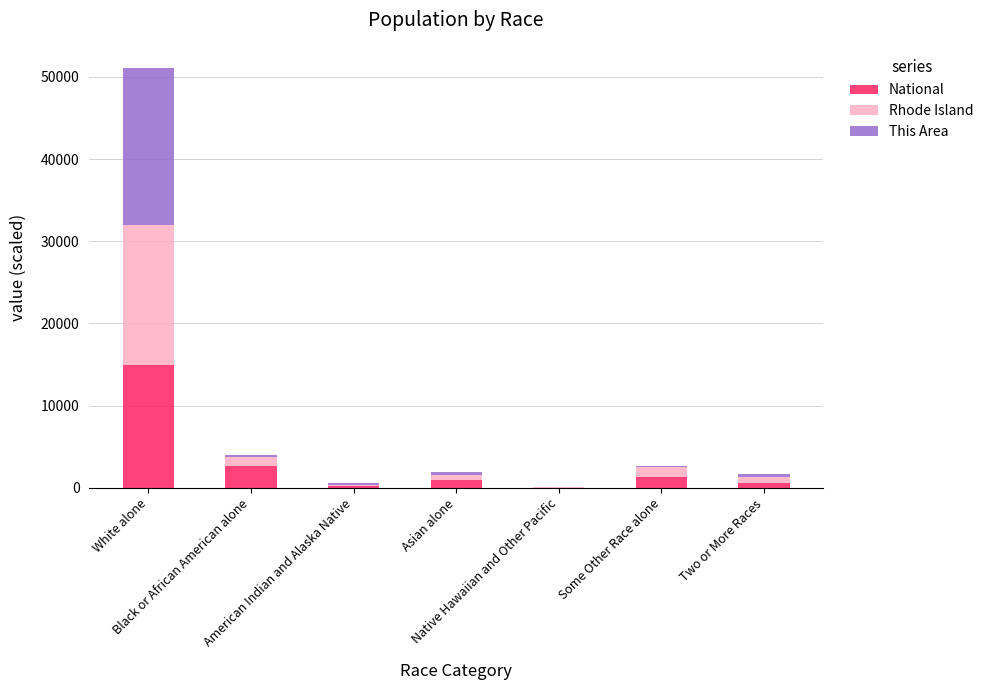

What is the sum of all National values?

20583.0